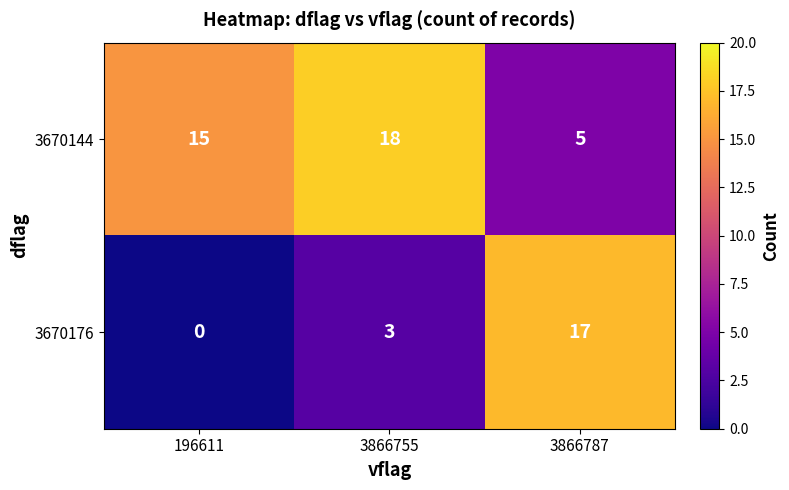

Where is 3670176 nearest to the value 8?

3866755